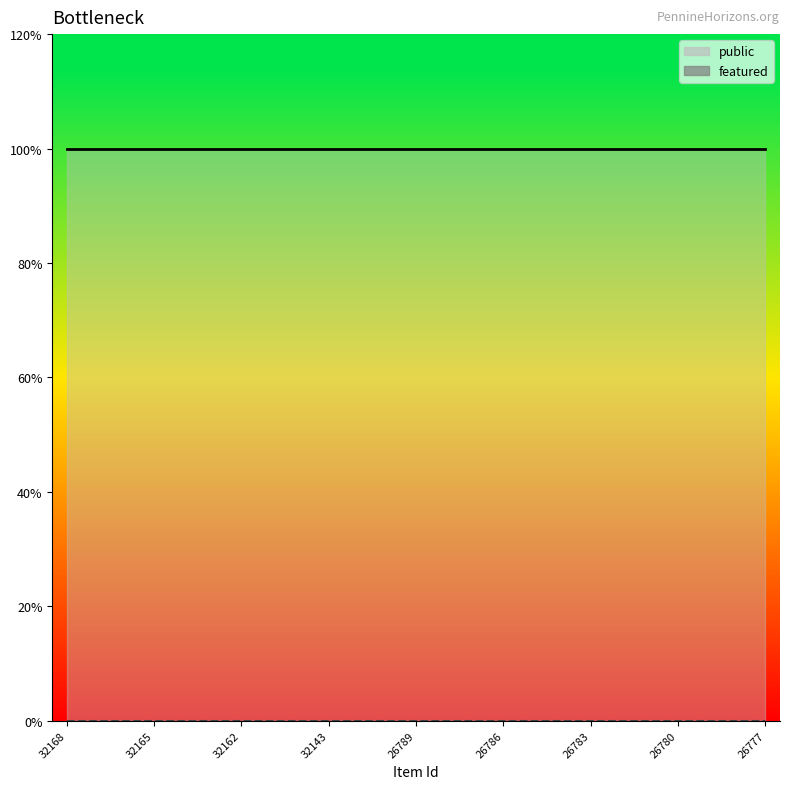

Which series has the largest total across all categories?

public